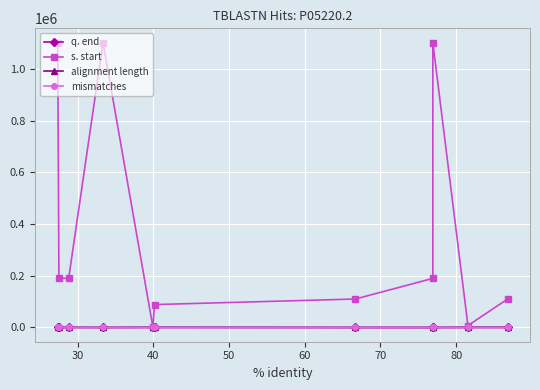

What is the highest value of the alignment length series?

450